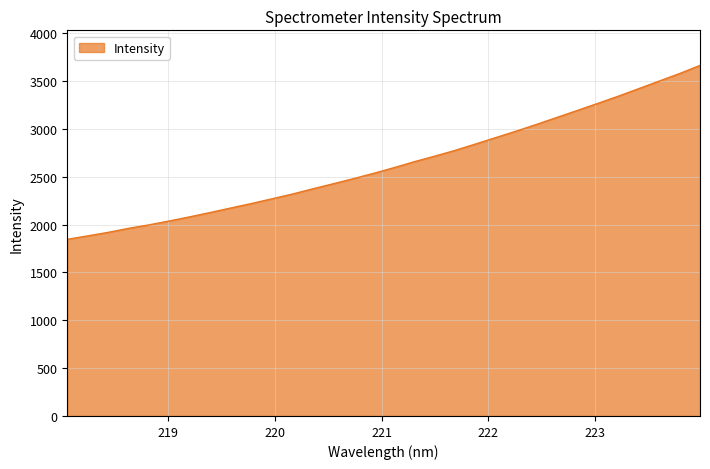

What is the smallest value displayed?

1845.2